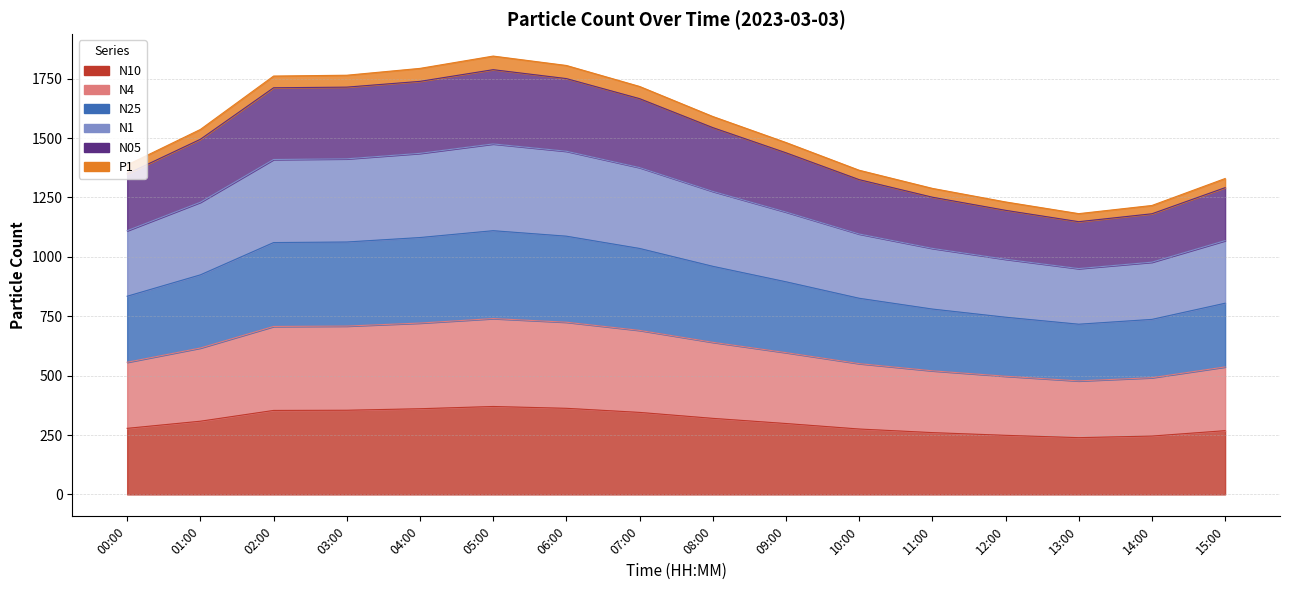

True or false: N1 has a value of 2131.1 at 08:00.

False